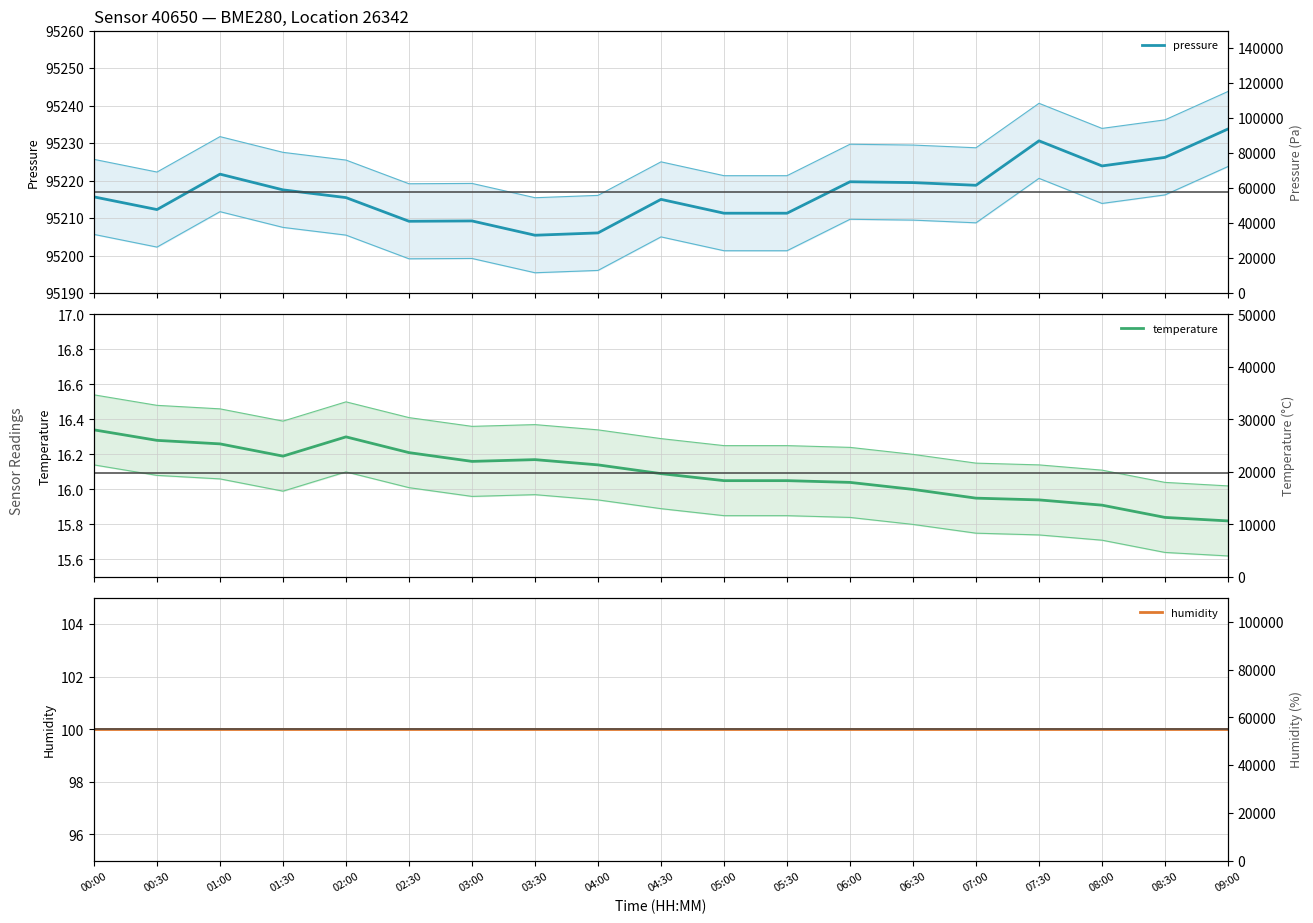

Which series has the largest range (max minus min)?

pressure